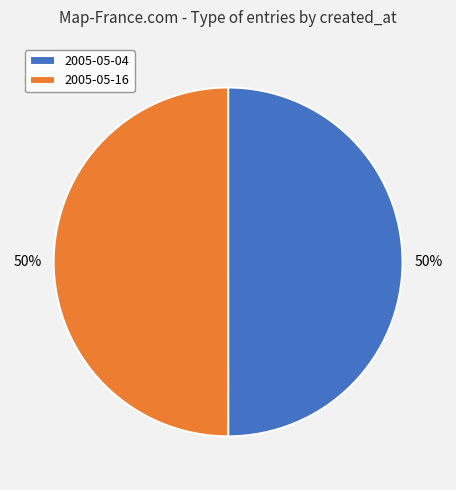

Combined, do 2005-05-16 and 2005-05-04 account for over 50%?

Yes